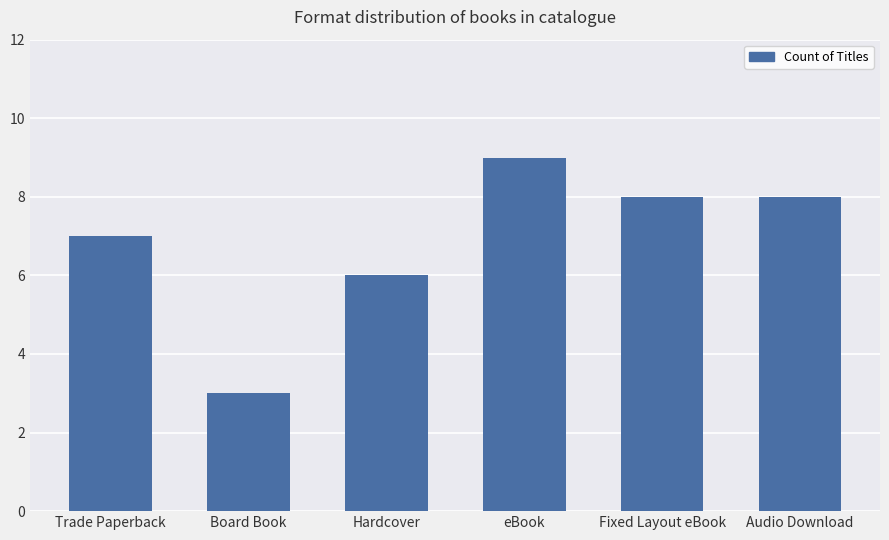

Which label corresponds to the smallest value in the chart?

Board Book